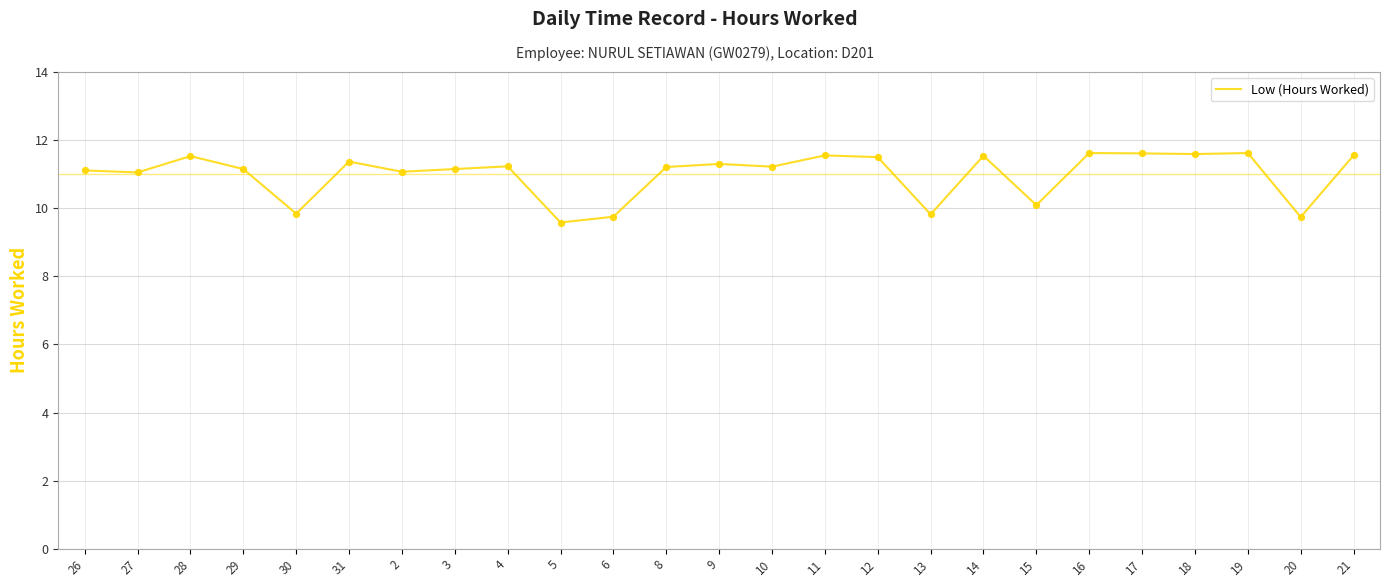

Which has a higher value, 28 or 9?

28